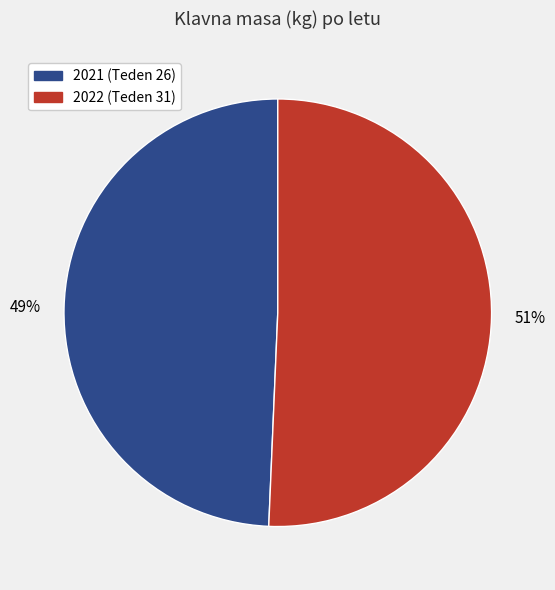

How many slices are in this pie chart?

2